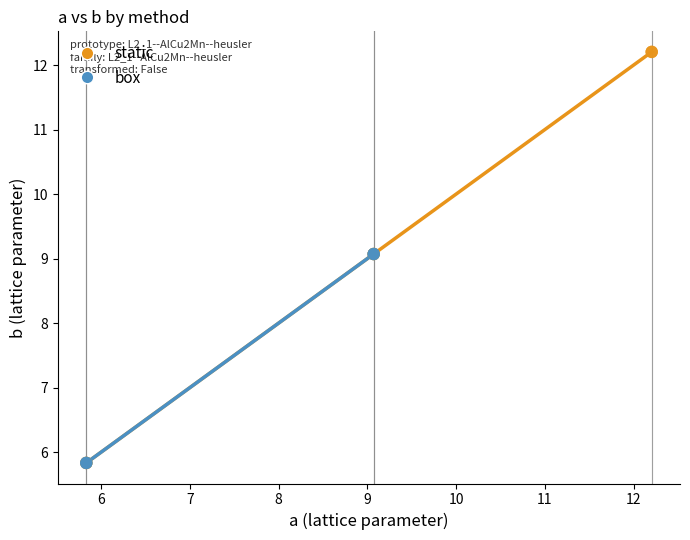

Which series has the largest Y range (max minus min)?

static